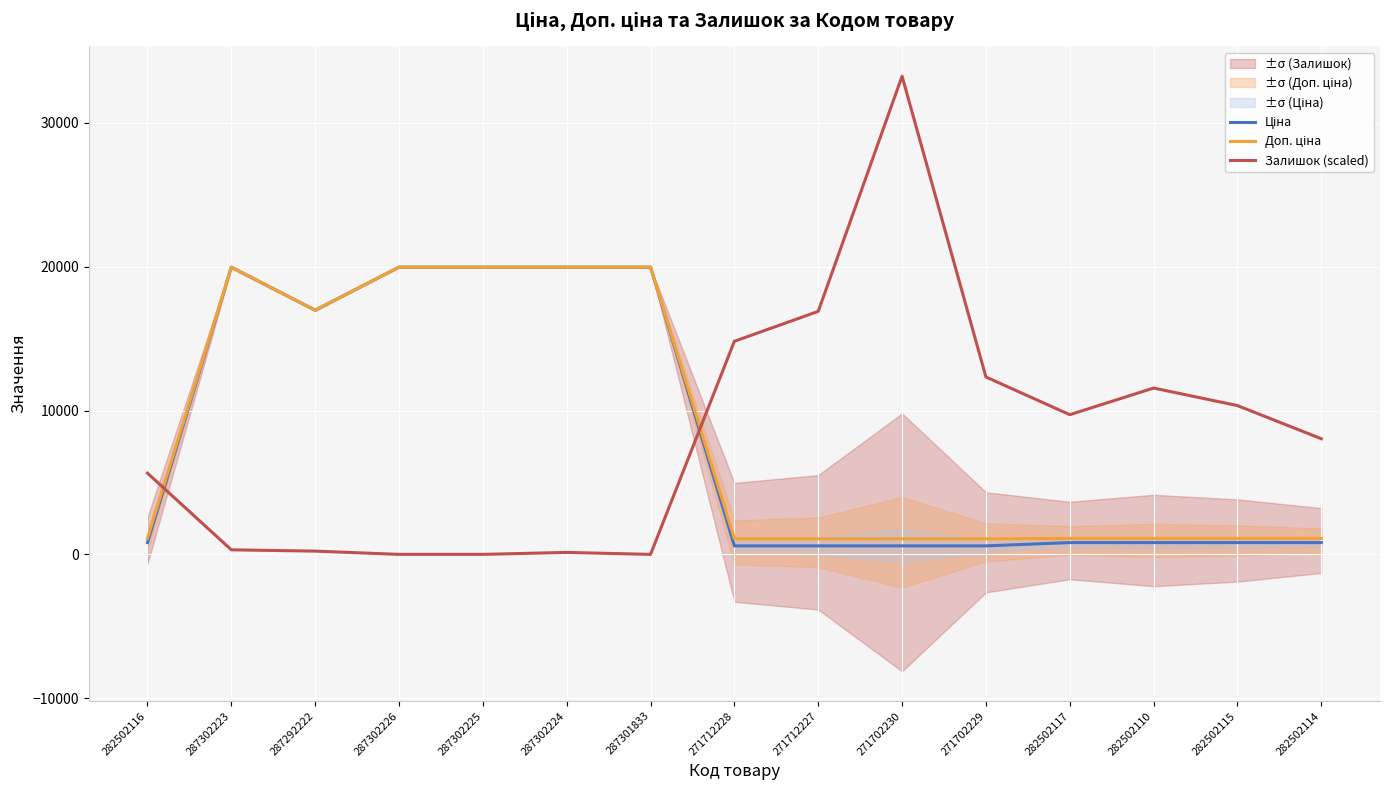

Reading left to right, list all the values displayed in this chart.

Ціна: 282502116=818.5	287302223=19964.2	287292222=16976.3	287302226=19964.2	287302225=19964.2	287302224=19964.2	287301833=19964.2	271712228=589.9	271712227=589.9	271702230=589.9	271702229=589.9	282502117=818.5	282502110=818.5	282502115=818.5	282502114=818.5
Доп. ціна: 282502116=1109.2	287302223=19964.2	287292222=16976.3	287302226=19964.2	287302225=19964.2	287302224=19964.2	287301833=19964.2	271712228=1081.7	271712227=1081.7	271702230=1081.7	271702229=1081.7	282502117=1109.2	282502110=1109.2	282502115=1109.2	282502114=1109.2
Залишок (scaled): 282502116=5645.3	287302223=316.1	287292222=225.8	287302226=0.0	287302225=0.0	287302224=135.5	287301833=0.0	271712228=14813.4	271712227=16890.9	271702230=33239.8	271702229=12329.4	282502117=9710.0	282502110=11561.7	282502115=10342.3	282502114=8039.0